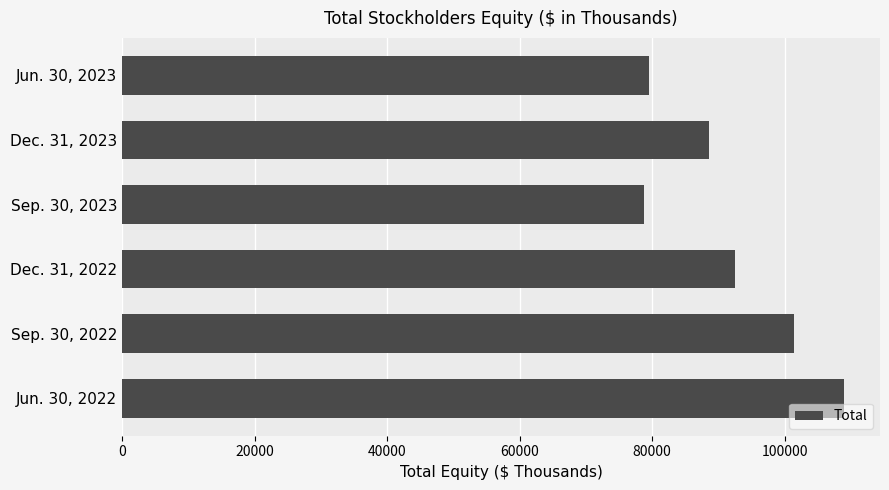

List the labels in order of value, largest first.

Jun. 30, 2022, Sep. 30, 2022, Dec. 31, 2022, Dec. 31, 2023, Jun. 30, 2023, Sep. 30, 2023